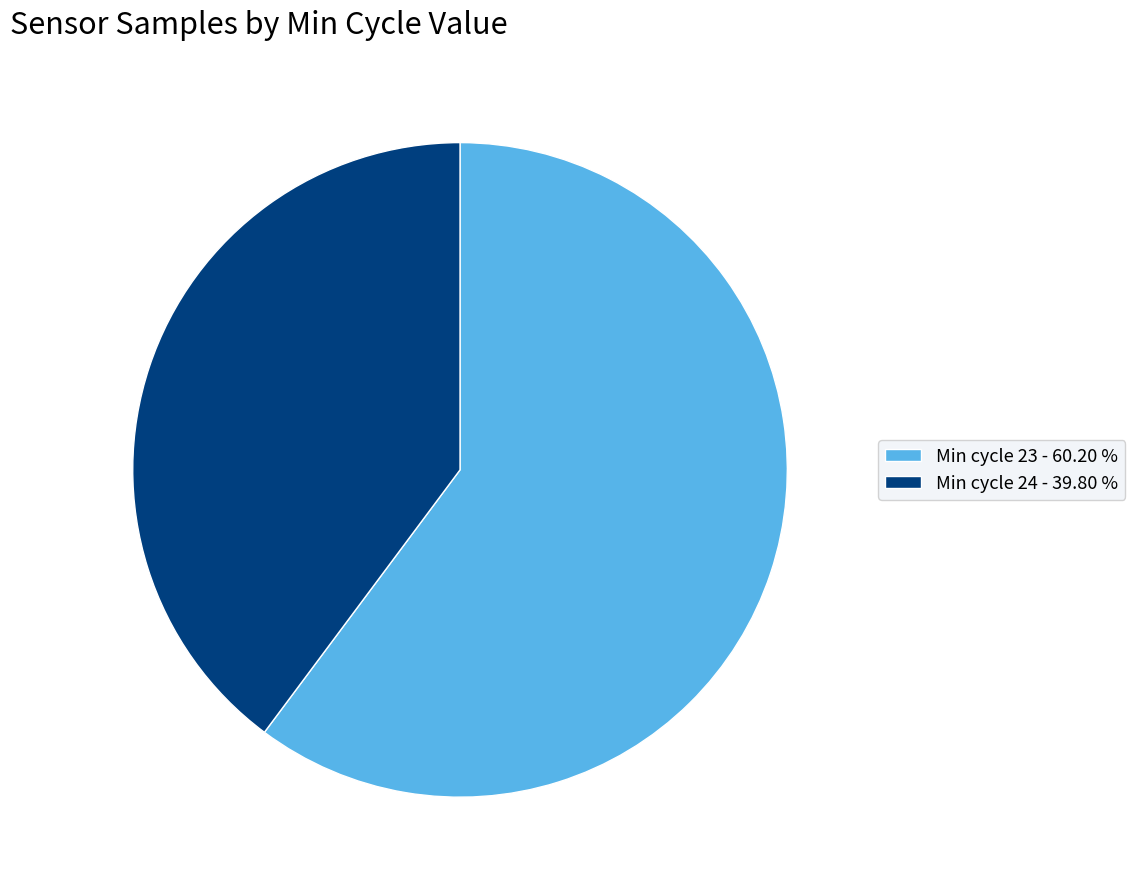

How many segments does this pie chart have?

2